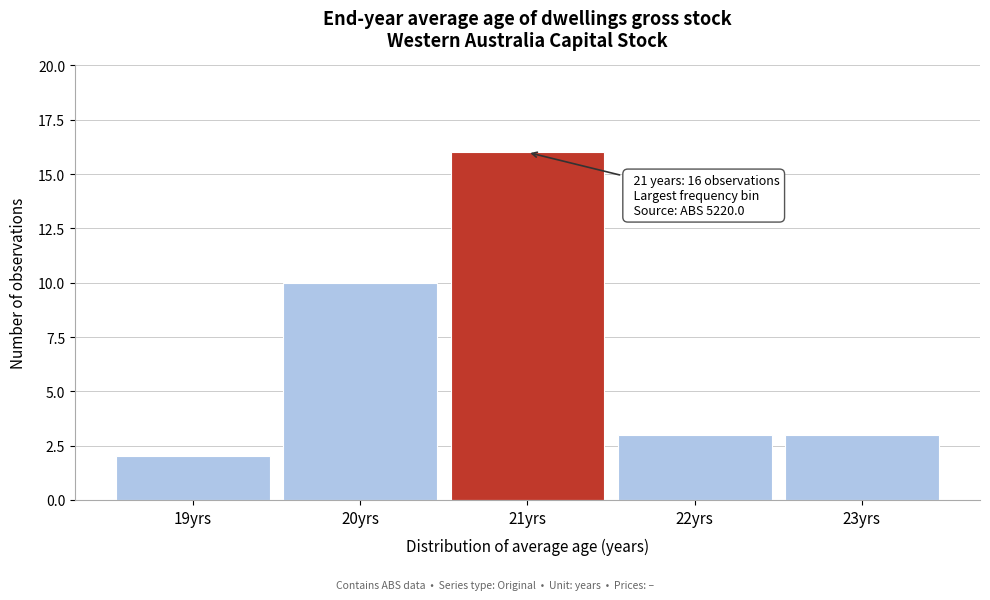

Which range on the x-axis has the tallest bar?

20.5 to 21.5